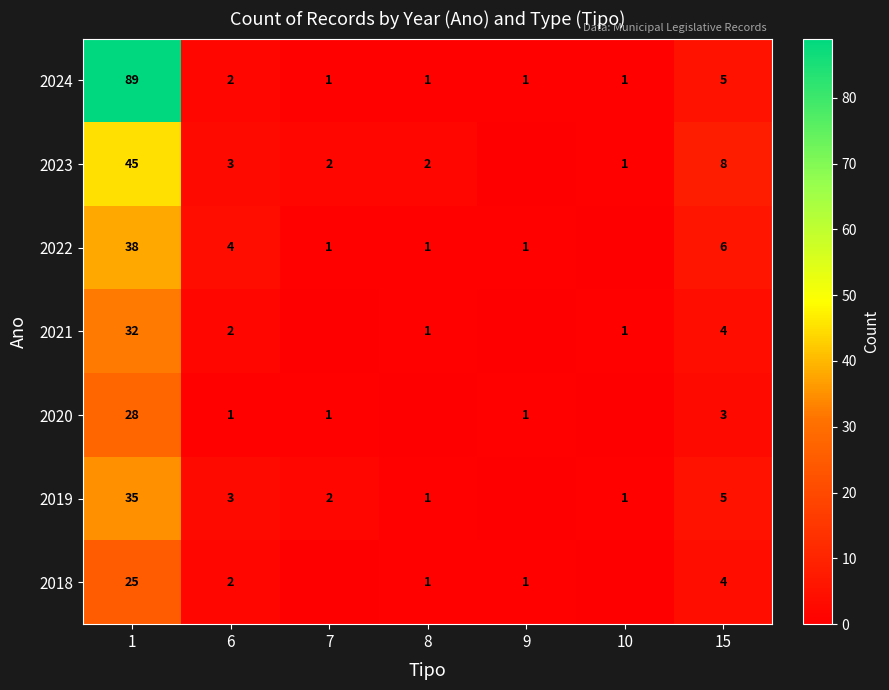

The 2021 series shows 2 at 15. True or false?

False